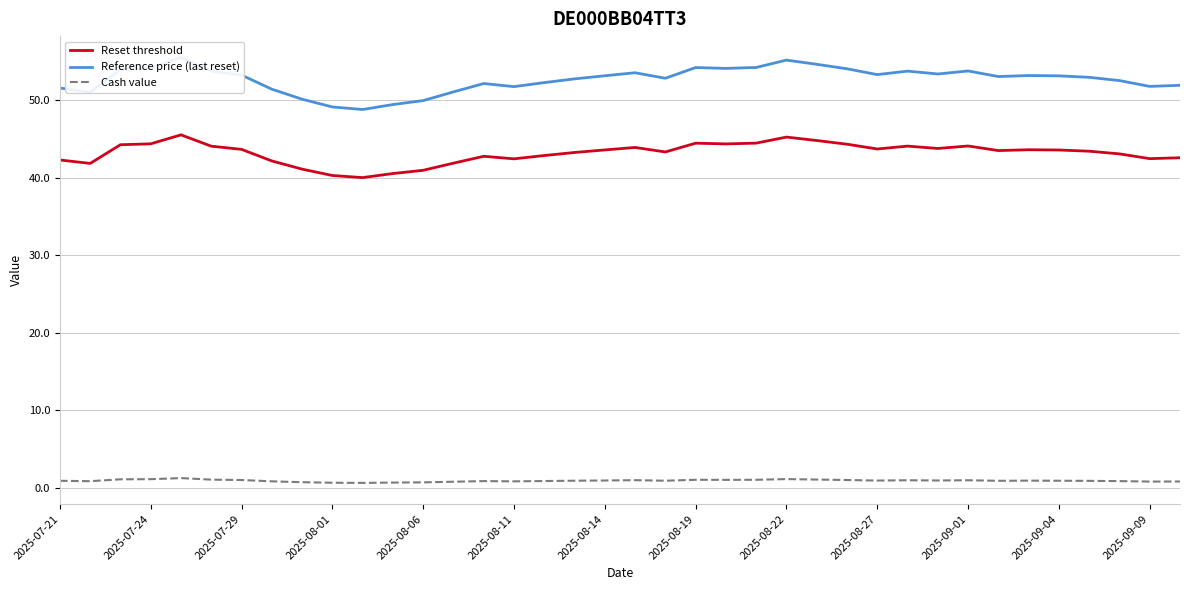

The value of Reset threshold at 2025-08-06 is 40.9. True or false?

True